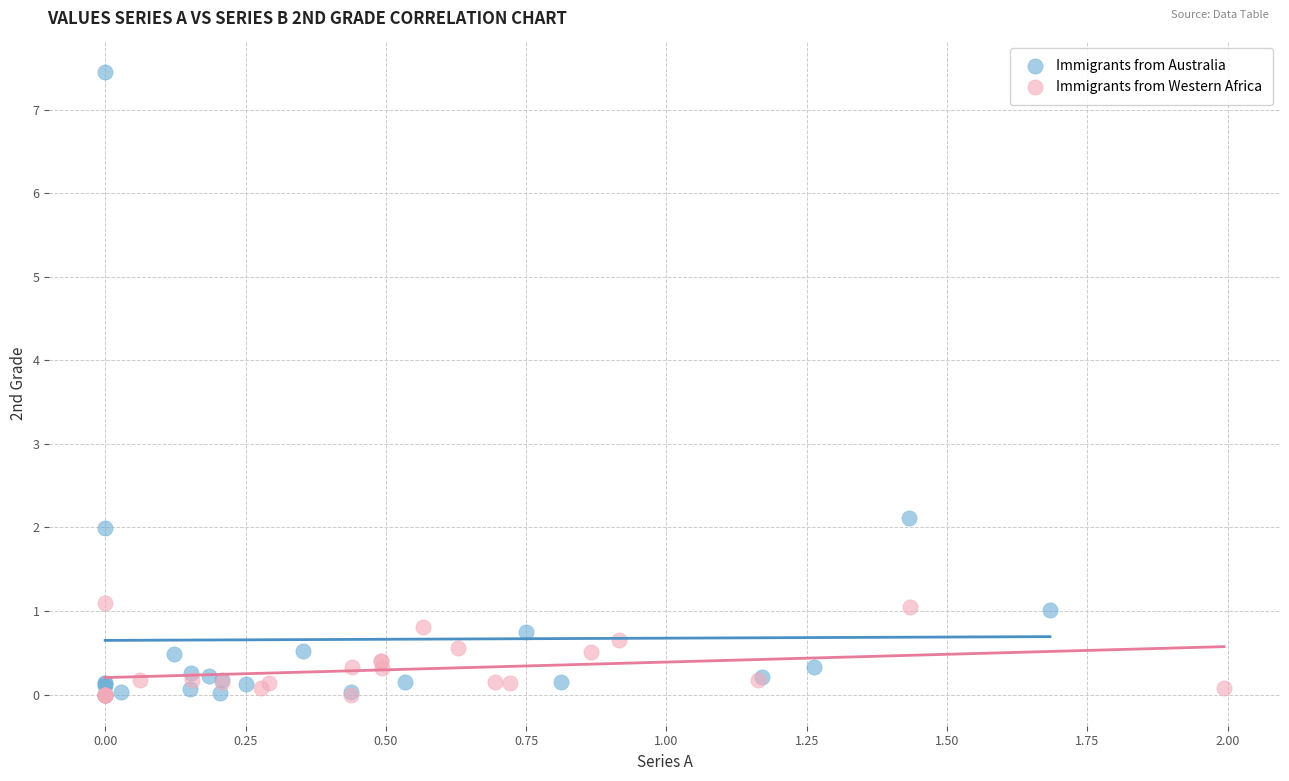

Which series contains the highest Y value?

Immigrants from Australia